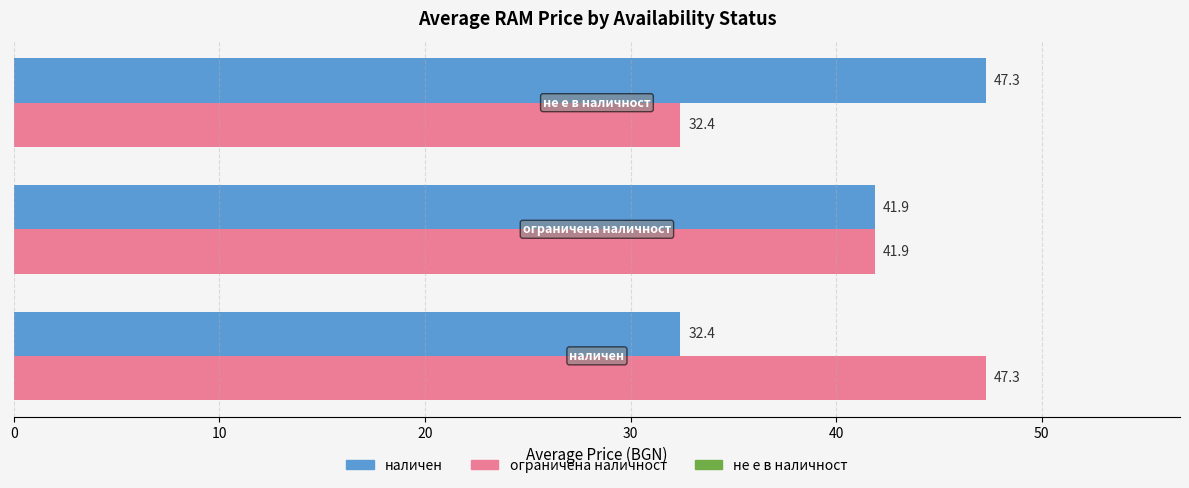

At how many categories does at least one series exceed 39?

3